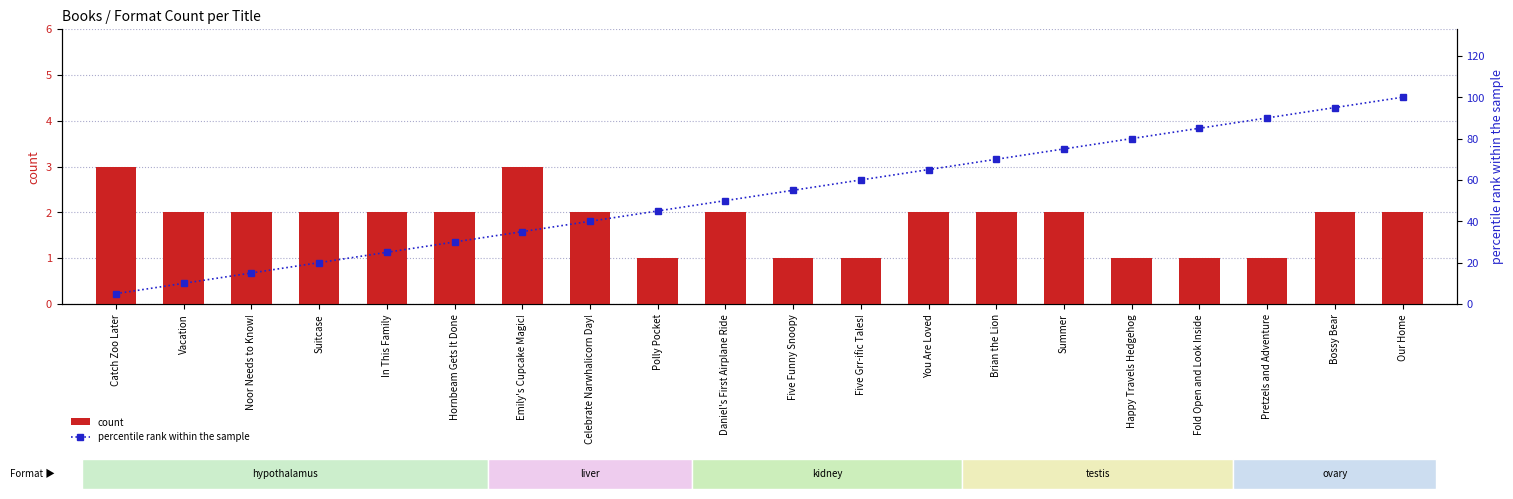

Which label corresponds to the smallest value in the chart?

Polly Pocket